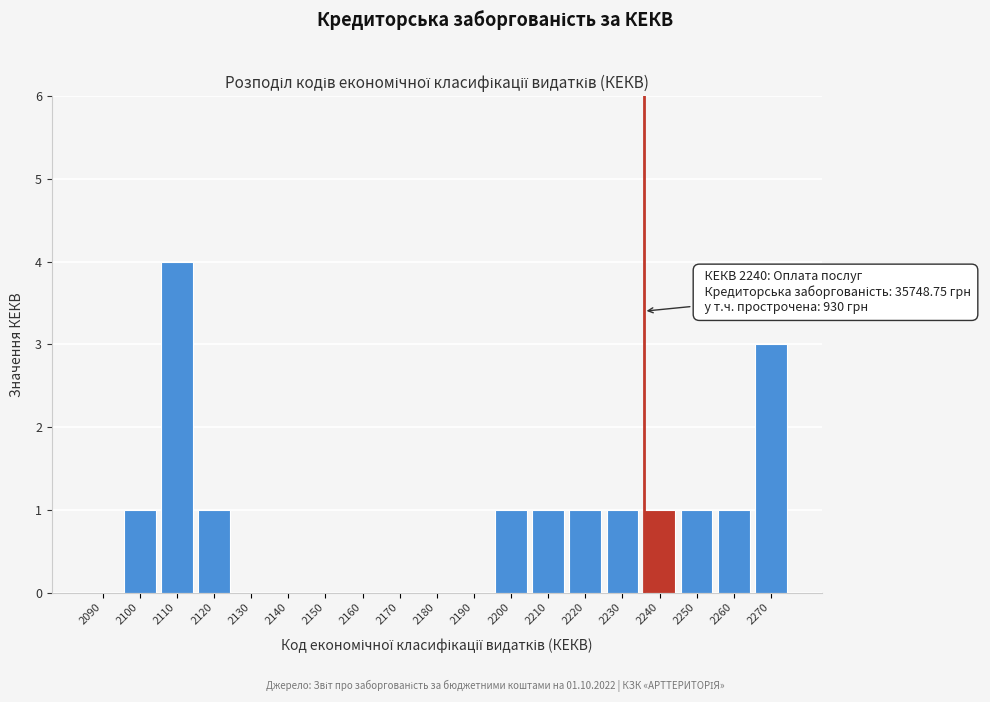

Reading left to right, list all the values displayed in this chart.

2090=0	2100=1	2110=4	2120=1	2130=0	2140=0	2150=0	2160=0	2170=0	2180=0	2190=0	2200=1	2210=1	2220=1	2230=1	2240=1	2250=1	2260=1	2270=3